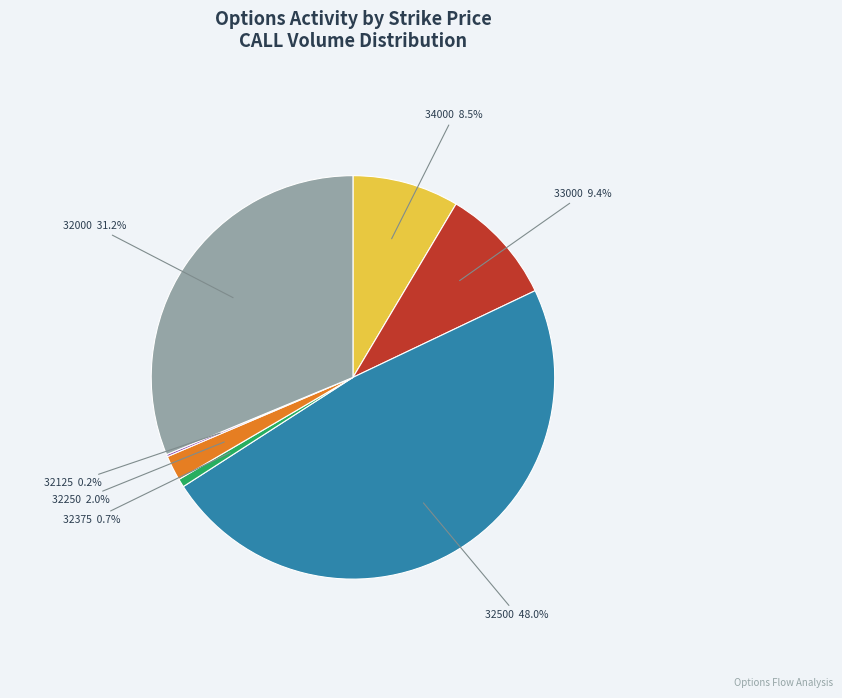

Is there a majority slice in this chart?

No